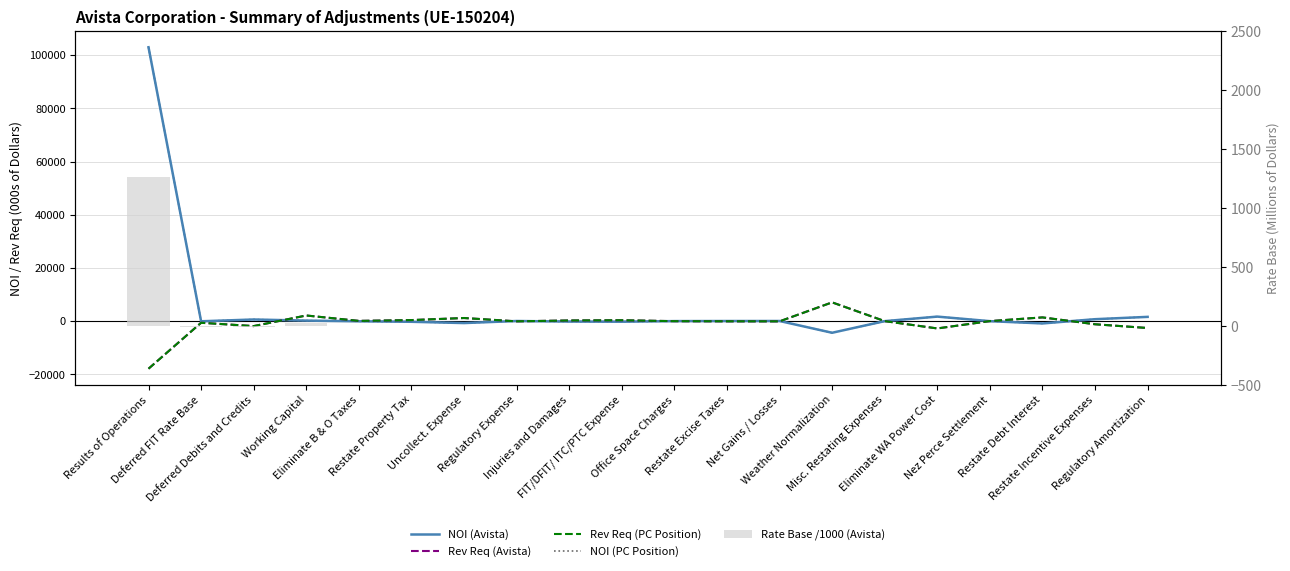

What is the total value across all series at Working Capital?

4651.2